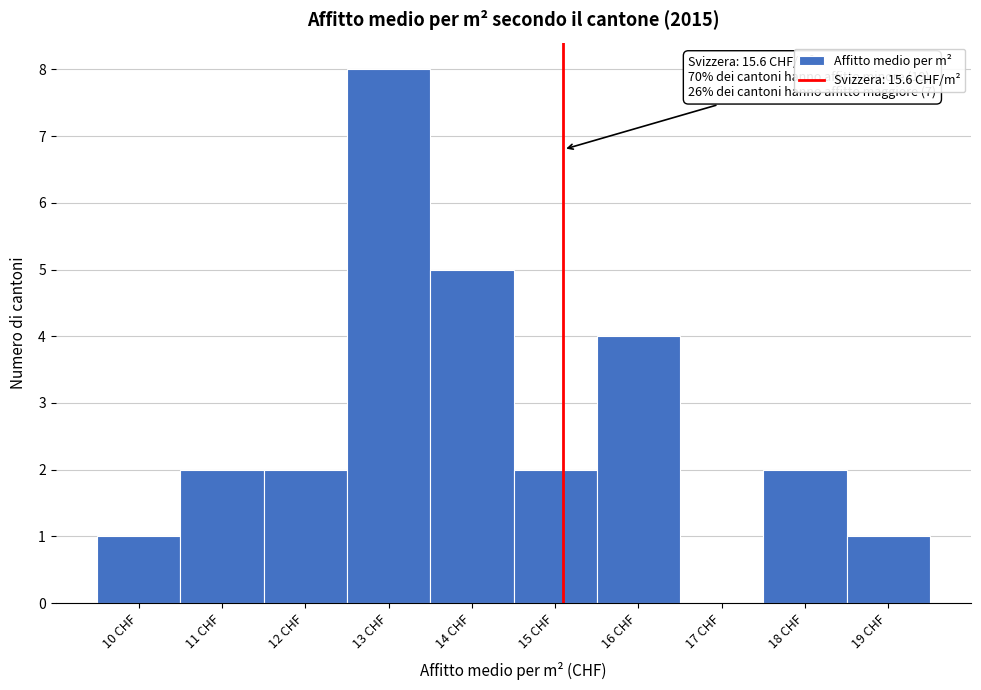

Reading left to right, list all the values displayed in this chart.

10 CHF=1	11 CHF=2	12 CHF=2	13 CHF=8	14 CHF=5	15 CHF=2	16 CHF=4	17 CHF=0	18 CHF=2	19 CHF=1